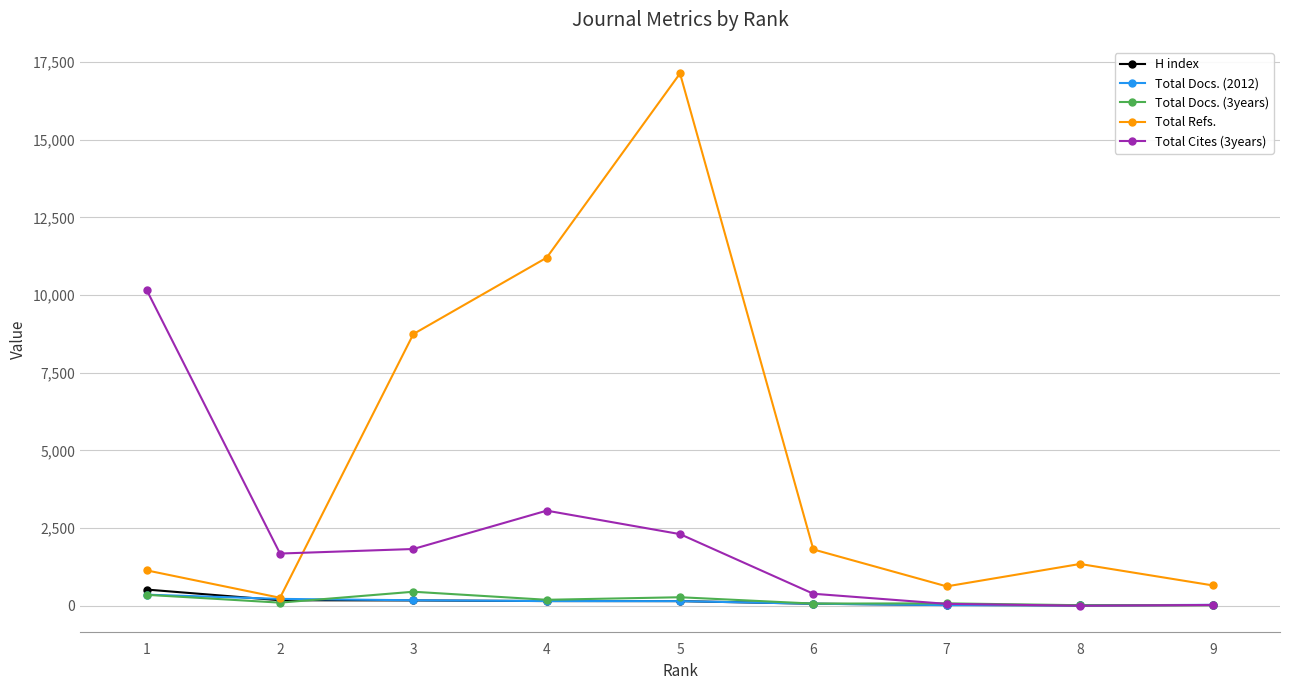

How many data points in H index are less than 148?

4